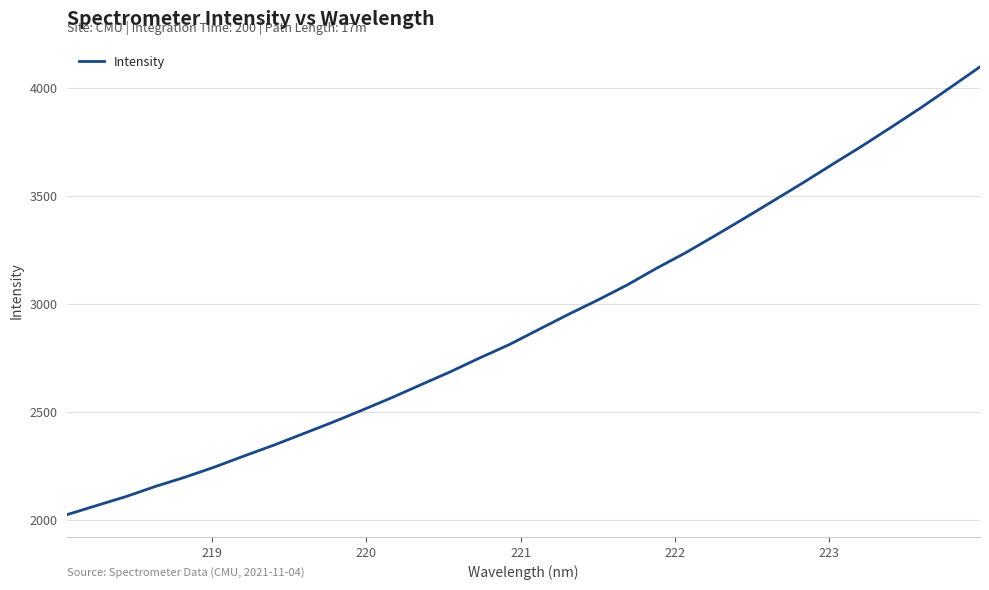

True or false: the data has more than 2 interior local peaks.

False